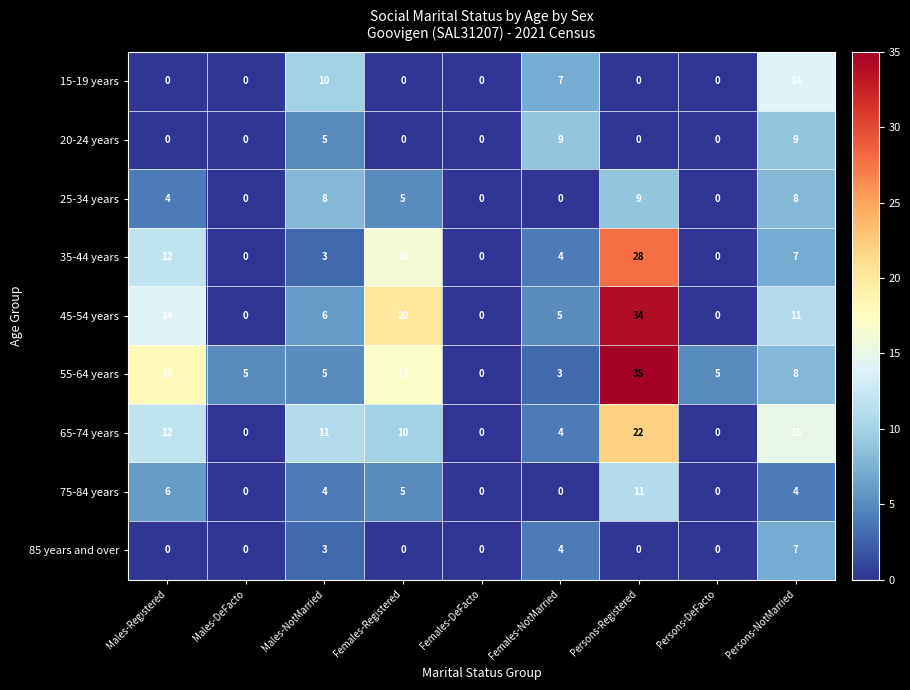

What is the difference between the maximum and minimum values in the 65-74 years series?

22